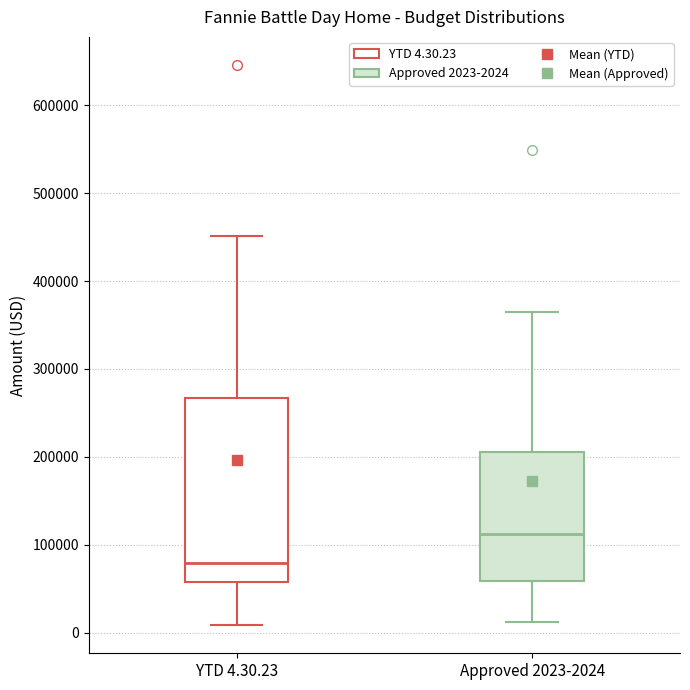

Which box's median line is the highest?

Approved 2023-2024